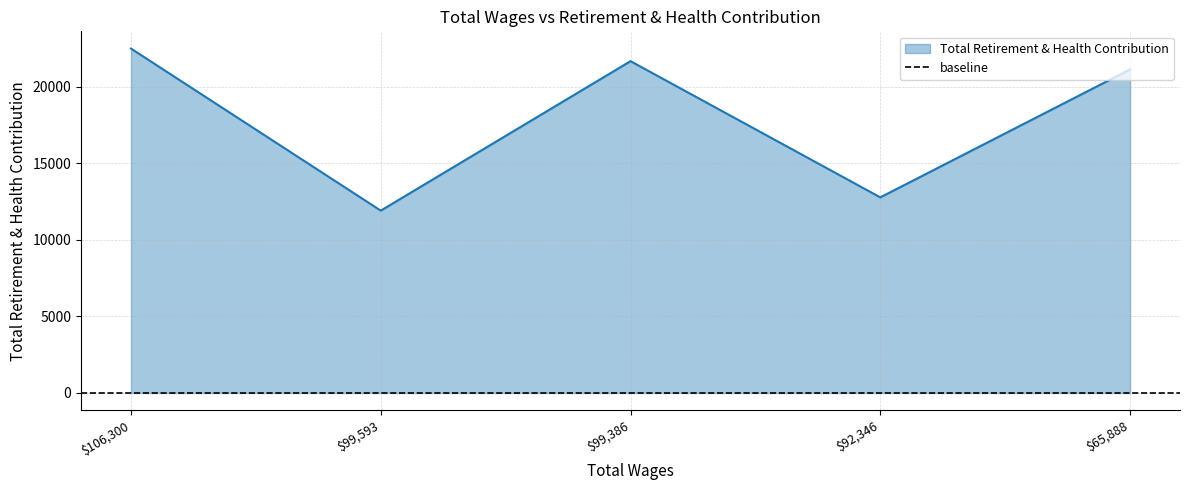

The Total Retirement & Health Contribution series shows 21136 at $65,888. True or false?

True